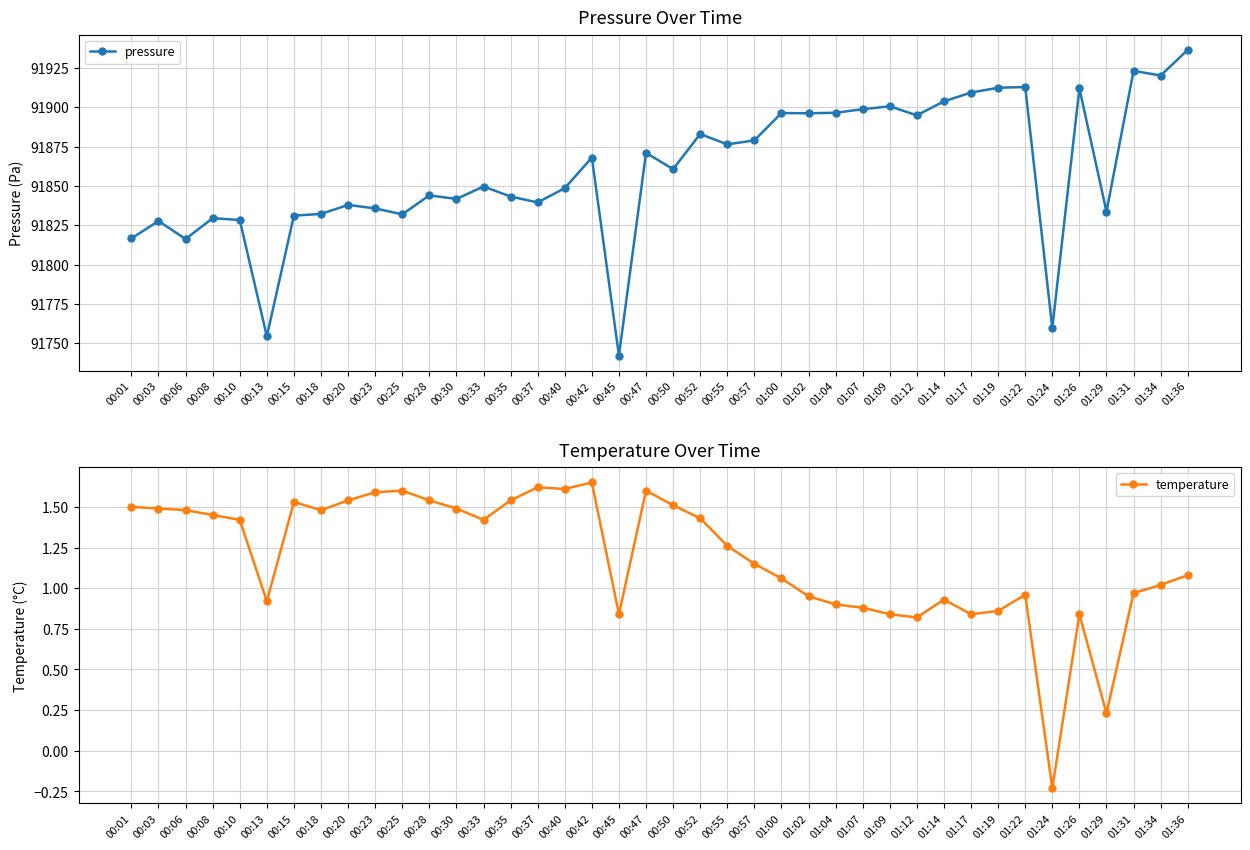

What position from the right is 00:42?

23